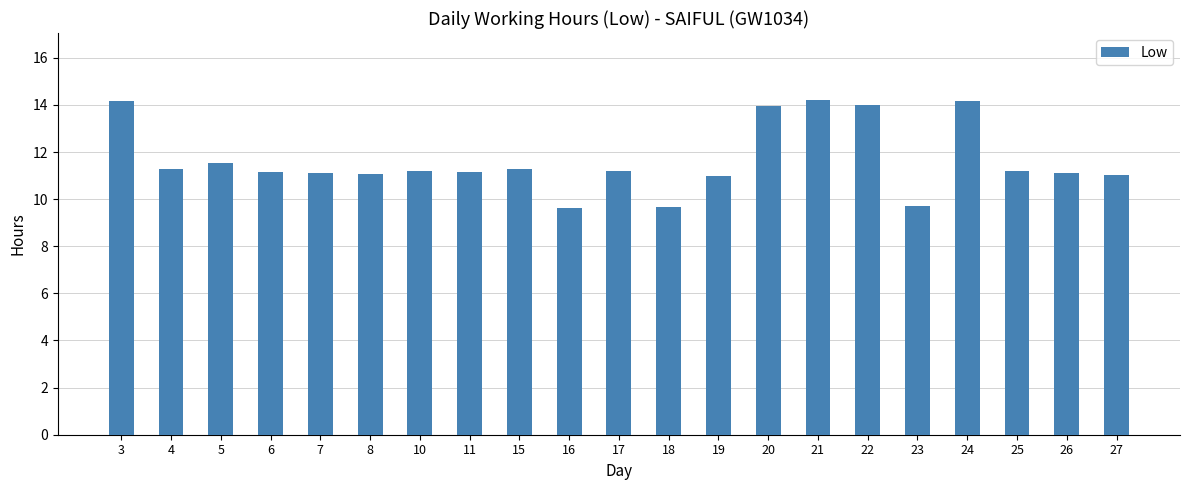

What is the maximum value shown in the chart?

14.2